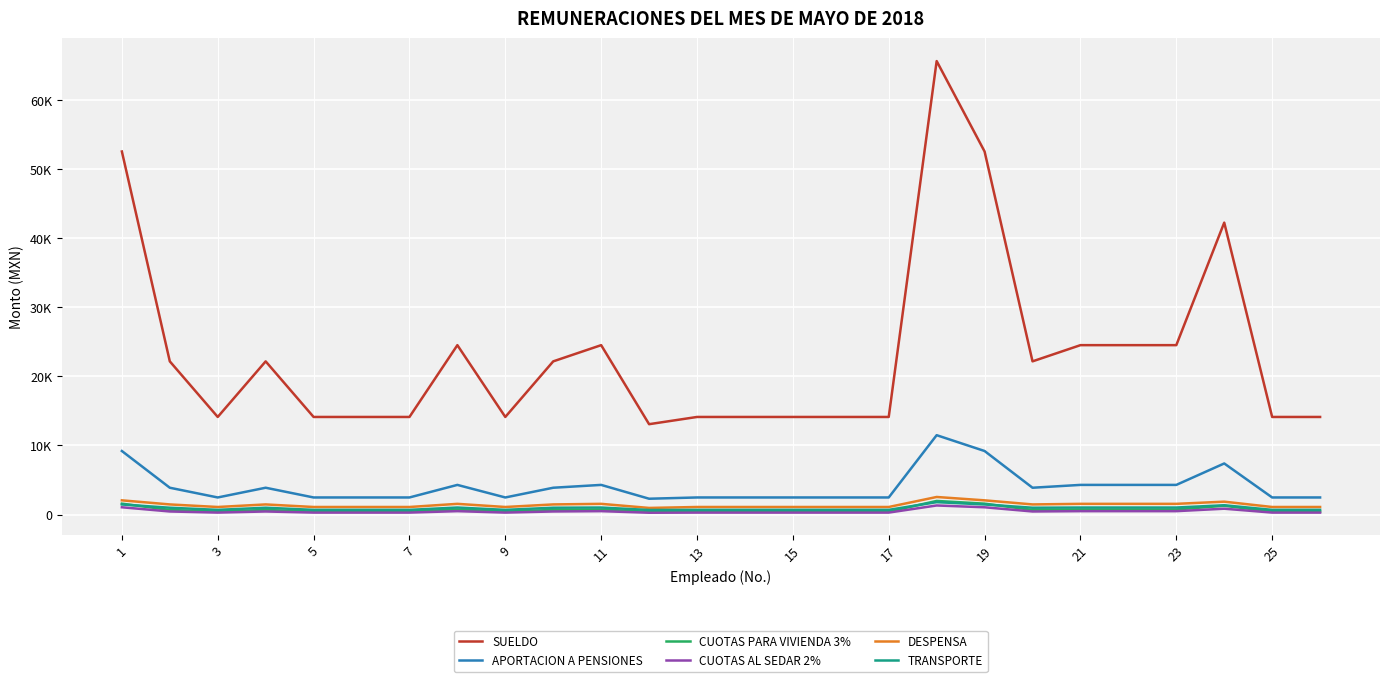

What are all the series names shown in the legend?

SUELDO, APORTACION A PENSIONES, CUOTAS PARA VIVIENDA 3%, CUOTAS AL SEDAR 2%, DESPENSA, TRANSPORTE